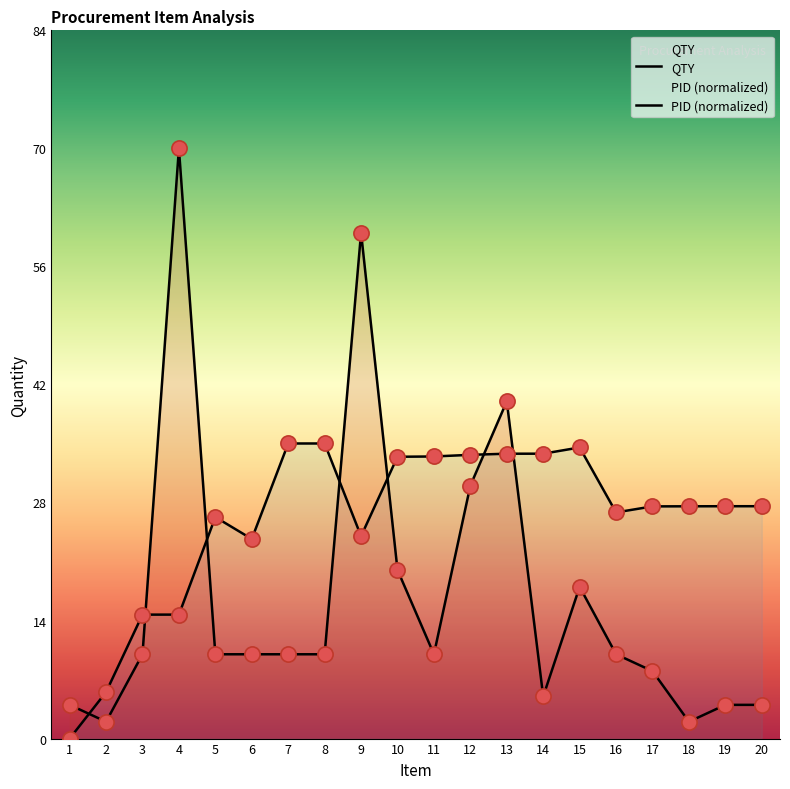

Is the value of QTY at 7 greater than the value of PID at 7?

No